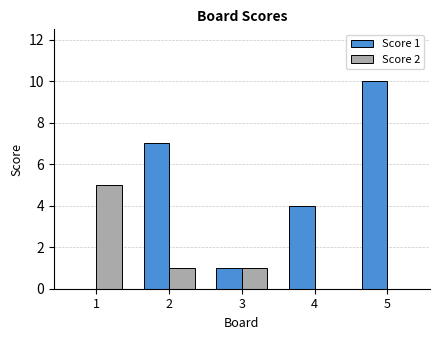

How many distinct data groups are displayed?

2